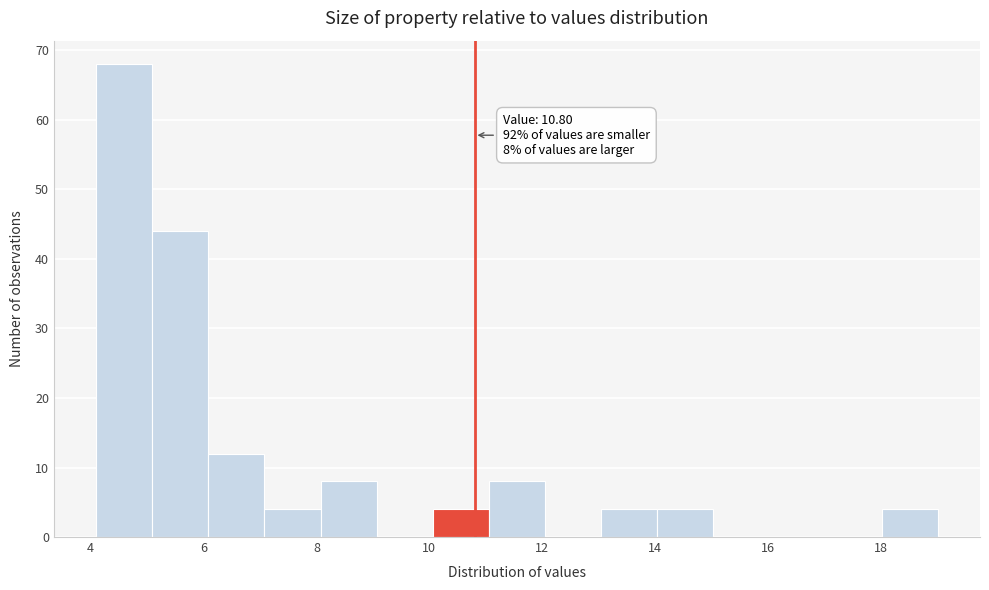

Which range on the x-axis has the tallest bar?

4.2 to 5.0